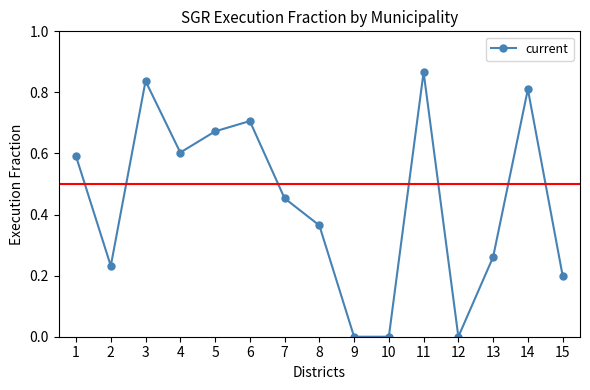

What is the change in value from 12 to 15?

+0.2